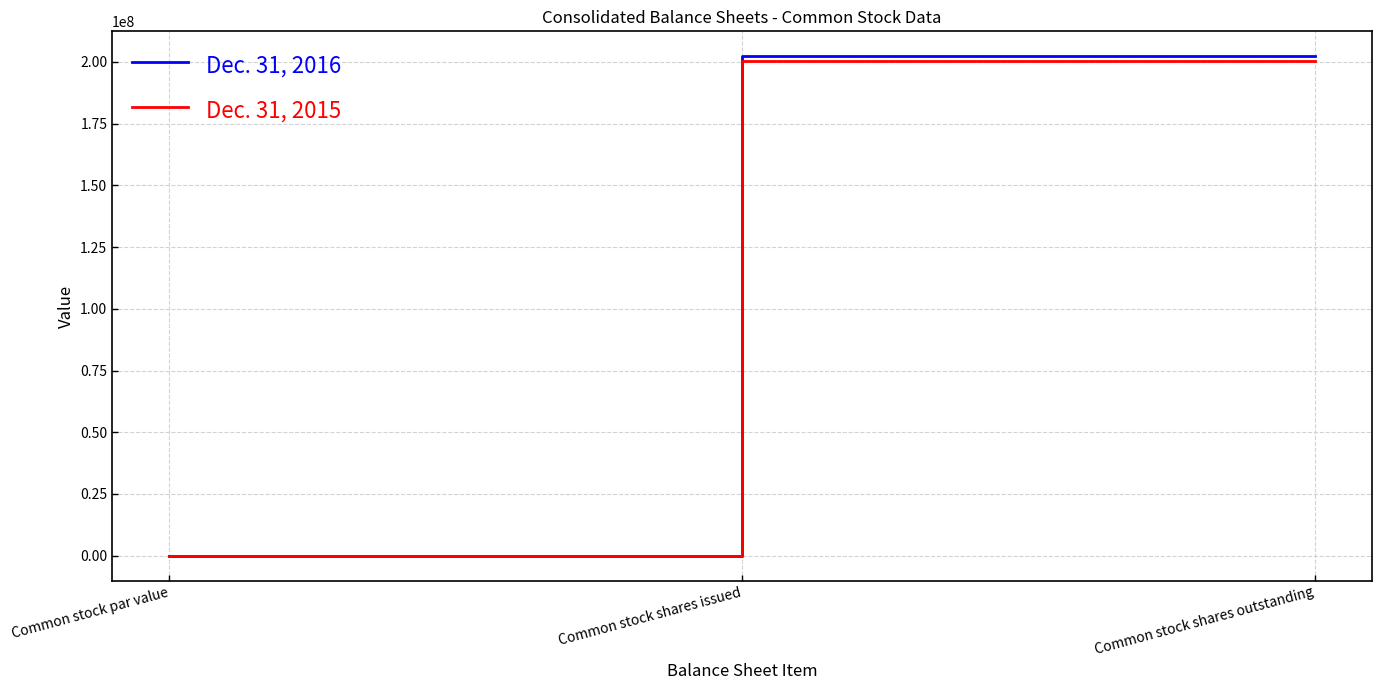

Is it true that Dec. 31, 2015 equals 200244239.0 at Common stock shares outstanding?

True